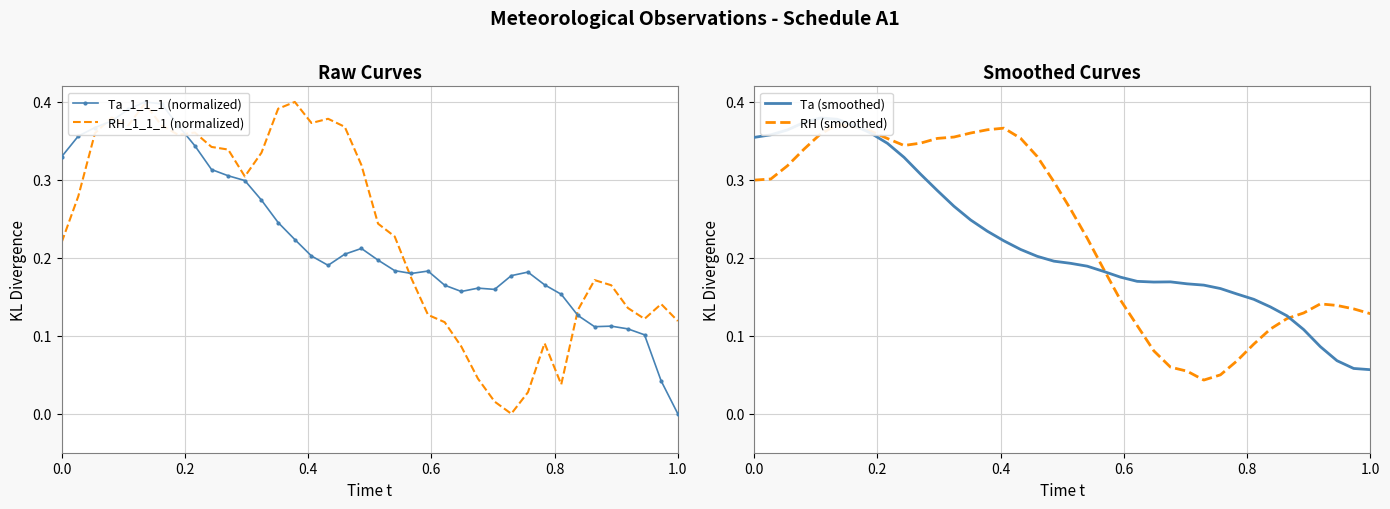

The value of RH (smoothed) at 1.0 is 0.1. True or false?

True